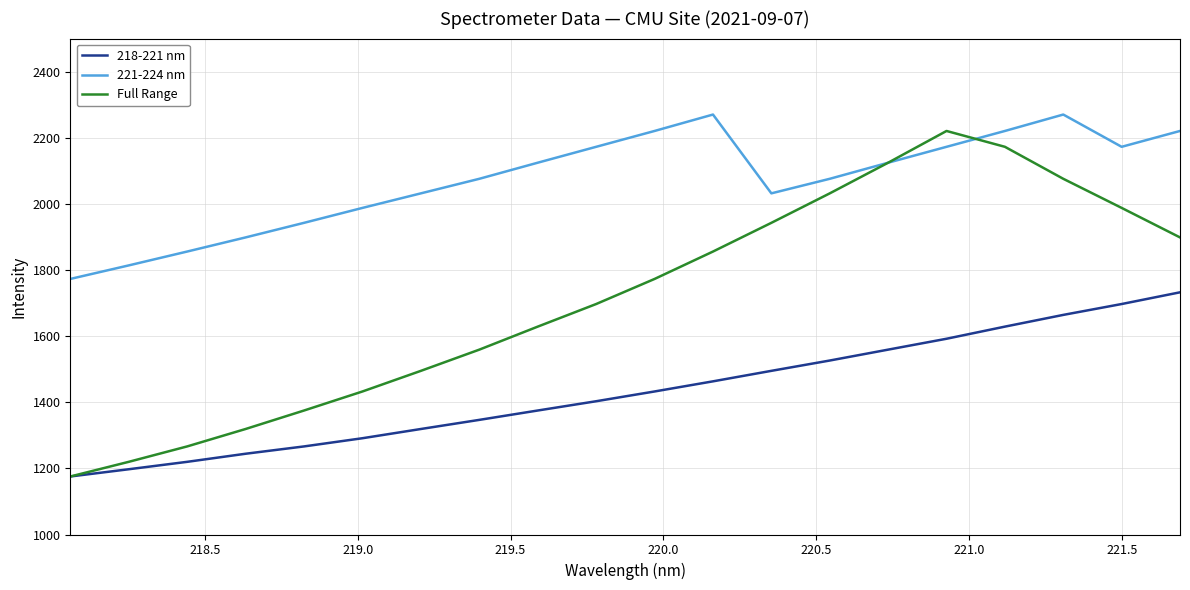

How many series are shown in this chart?

3